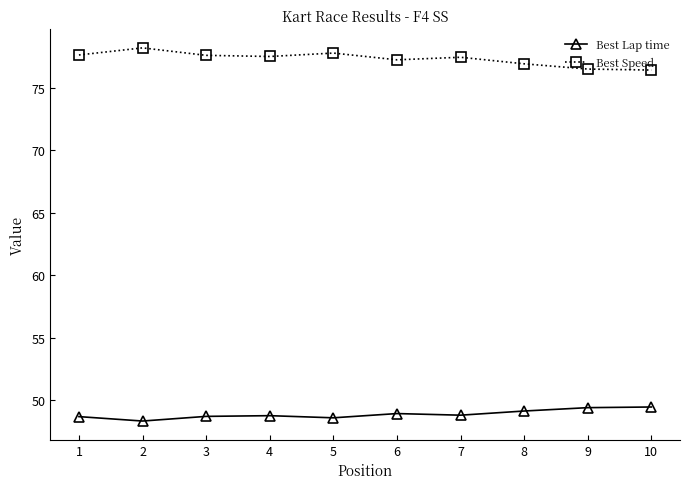

What is the minimum value shown in the chart?

48.4